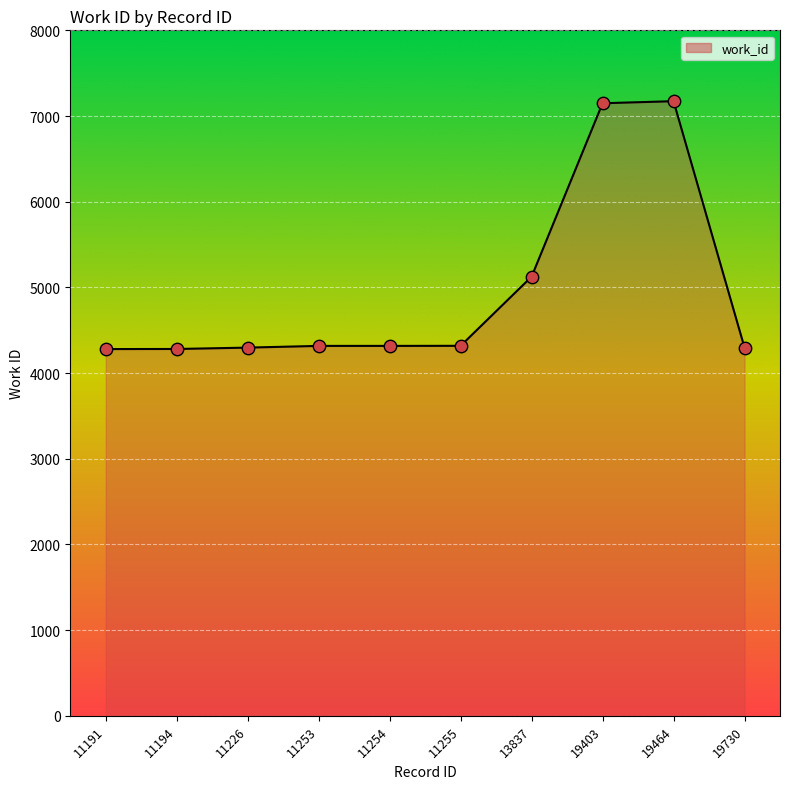

What is the difference between the maximum and minimum values?

2893